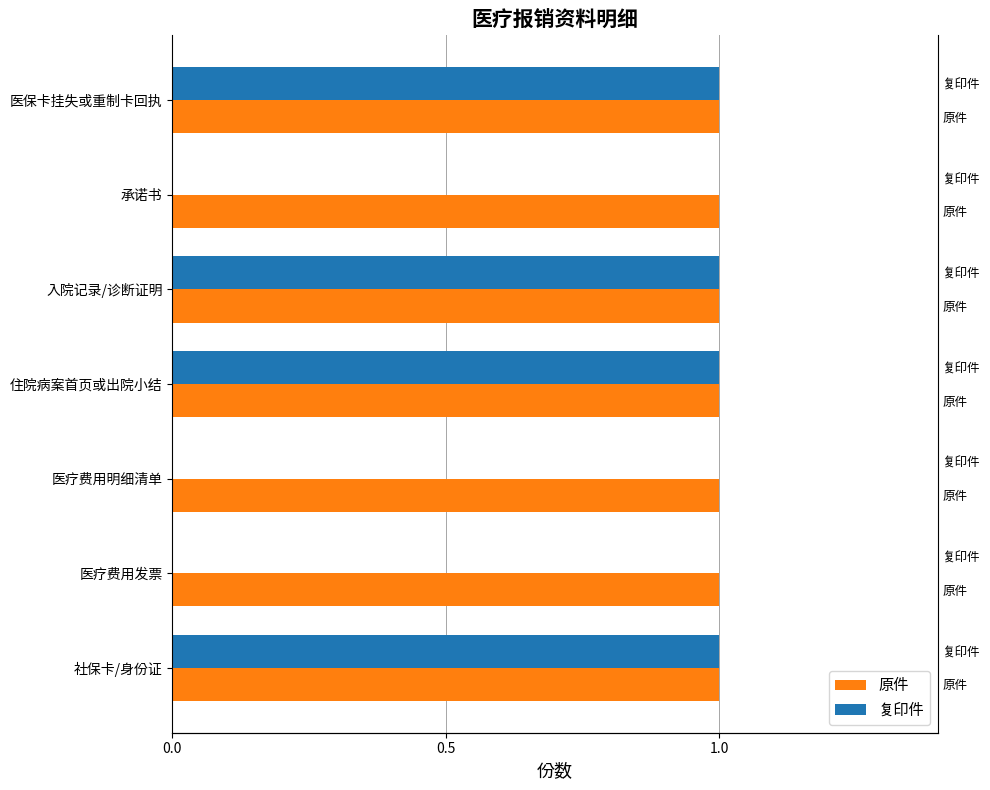

Count the number of data series in this chart.

2